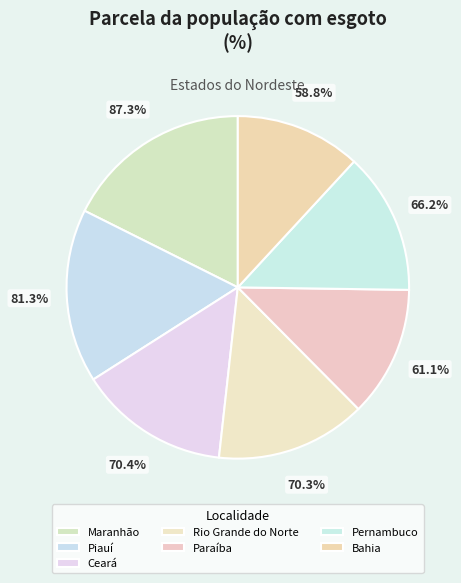

Which category has the biggest portion of the pie?

Maranhão